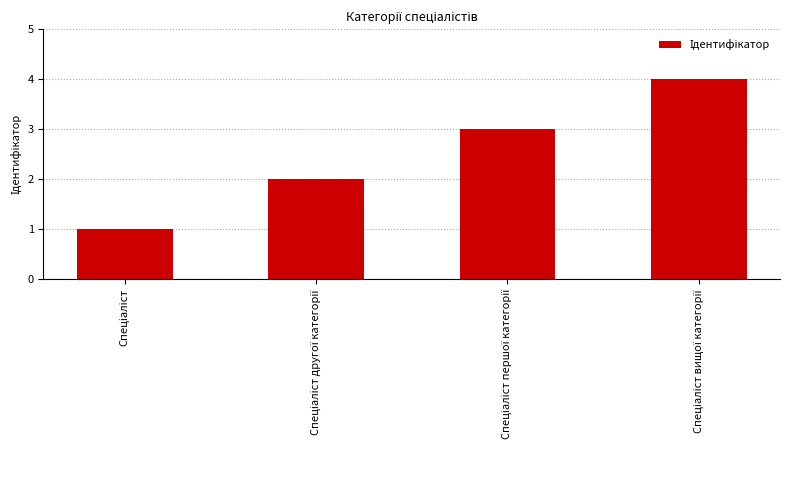

What is the maximum value shown in the chart?

4